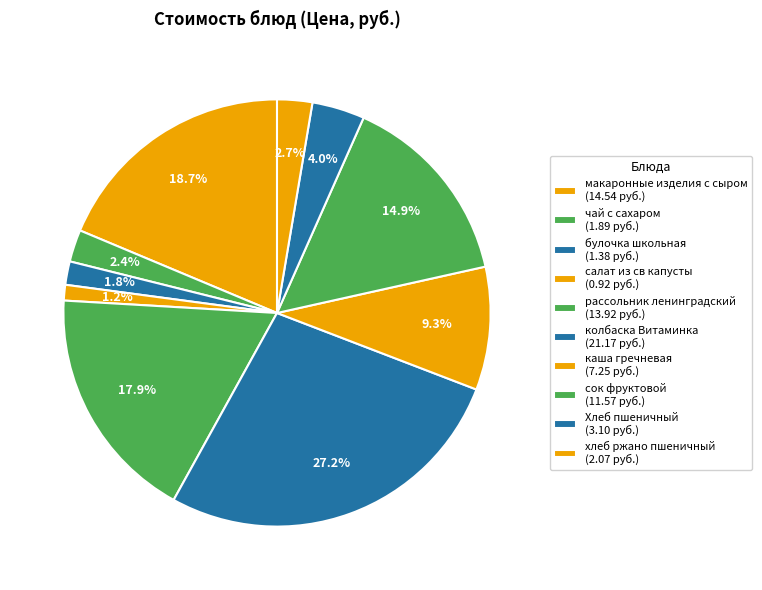

What percentage is the каша гречневая slice, to the nearest percent?

9%